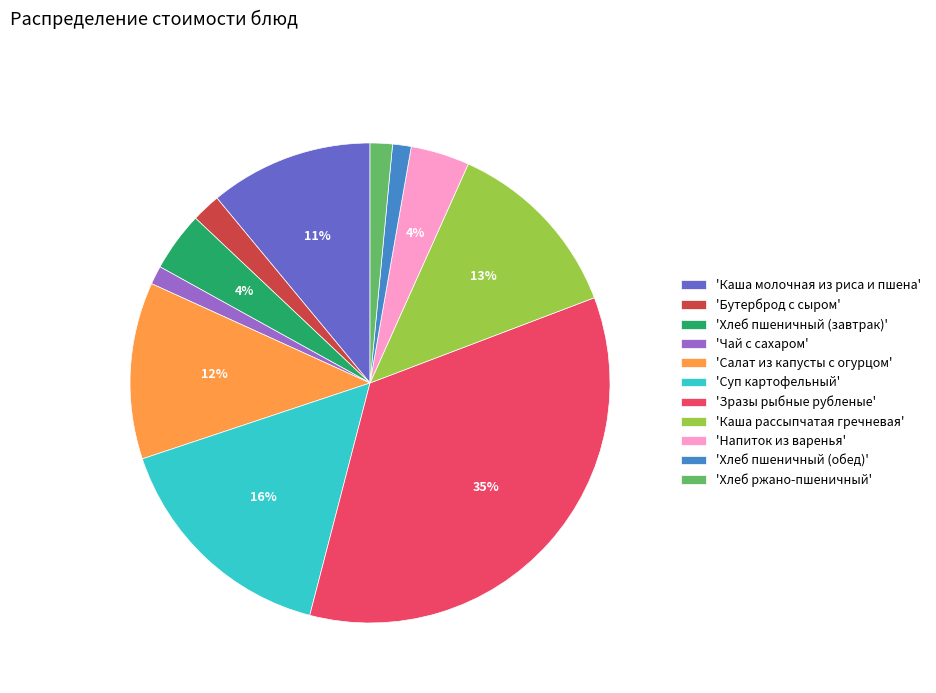

Is the sum of 'Каша рассыпчатая гречневая' and 'Бутерброд с сыром' greater than half?

No